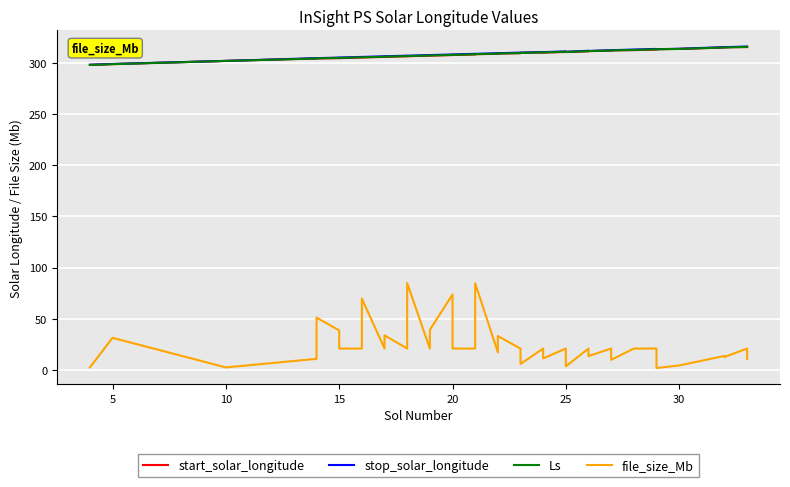

What is the minimum value shown in the chart?

1.9